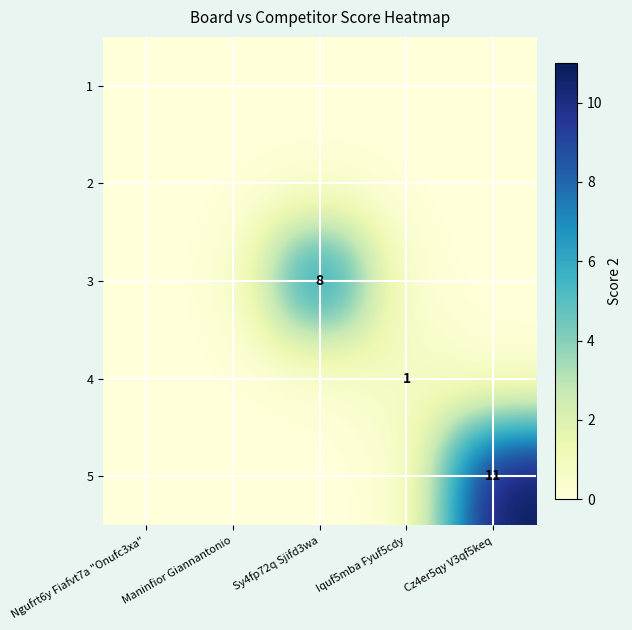

Which has a higher value, Ngufrt6y Fiafvt7a "Onufc3xa" or Iquf5mba Fyuf5cdy?

Ngufrt6y Fiafvt7a "Onufc3xa"